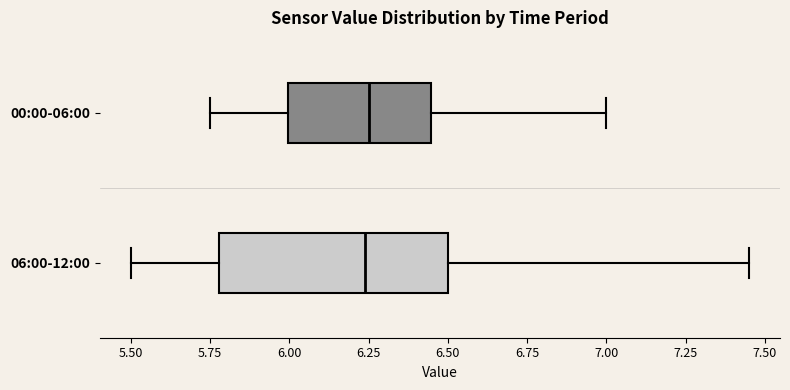

Reading bottom to top, transcribe this box plot: for each box, give where its median line is, the range the box spans, and where its two whiskers end, as read against the x-axis. The values are not printed on the chart, so give them approximately, as read against the axis.

06:00-12:00: median 6.25, box 5.80 to 6.50, whiskers 5.50 to 7.45
00:00-06:00: median 6.25, box 6.00 to 6.45, whiskers 5.75 to 7.00